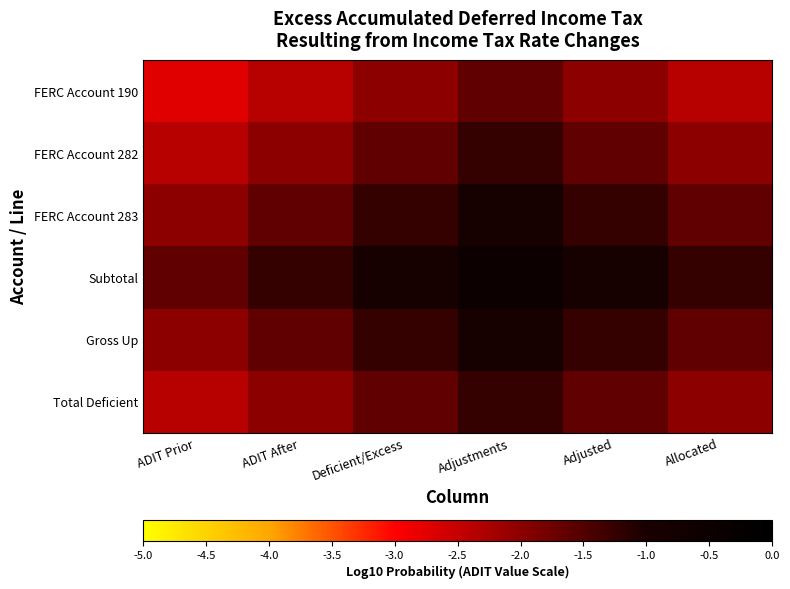

What is the difference between the highest and lowest values at Adjustments?

1.1